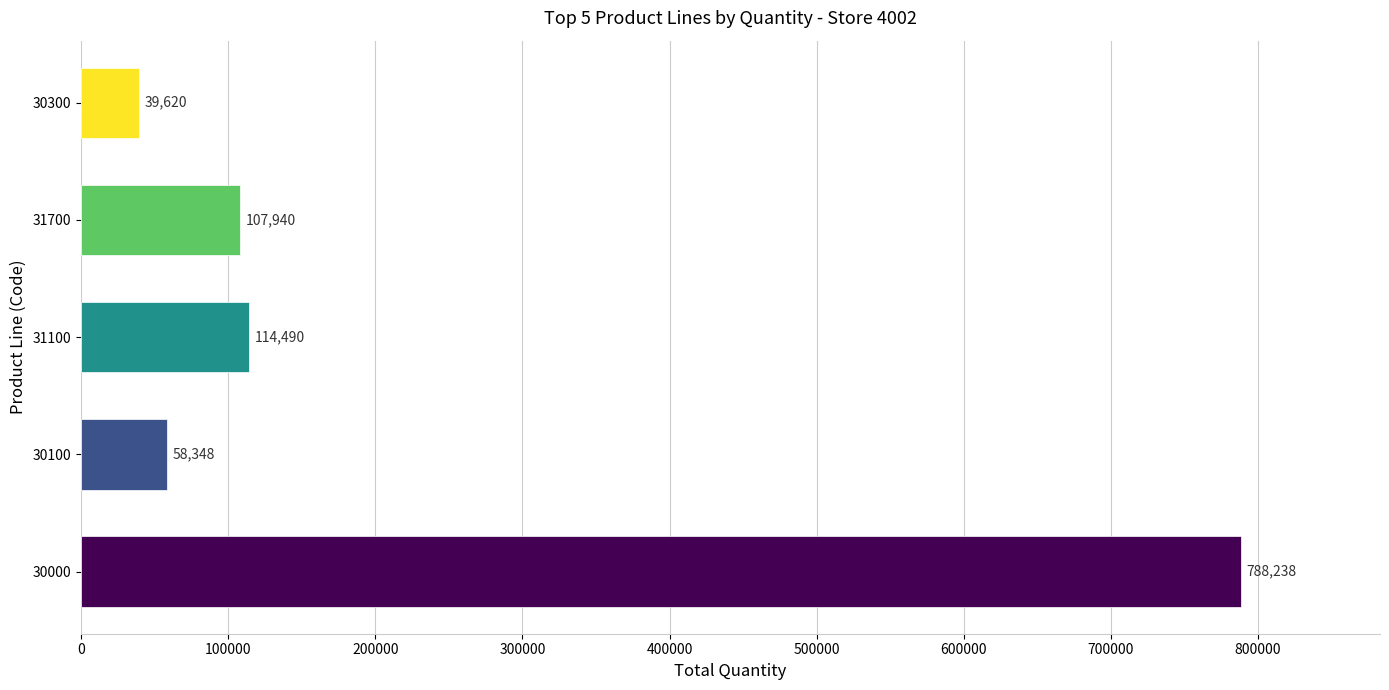

Are the bars horizontal?

Yes